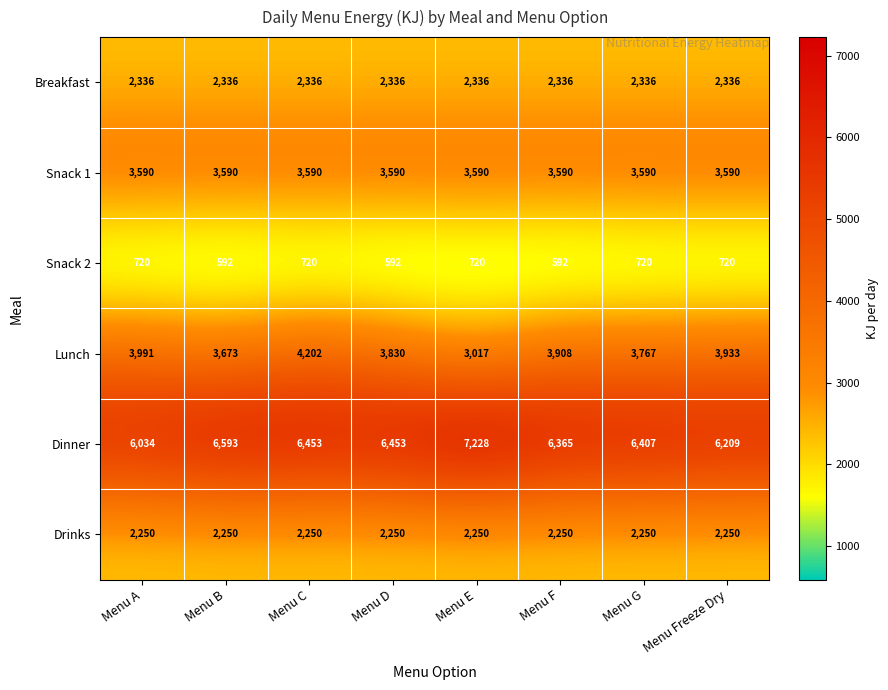

The value of Drinks at Menu D is 1427. True or false?

False